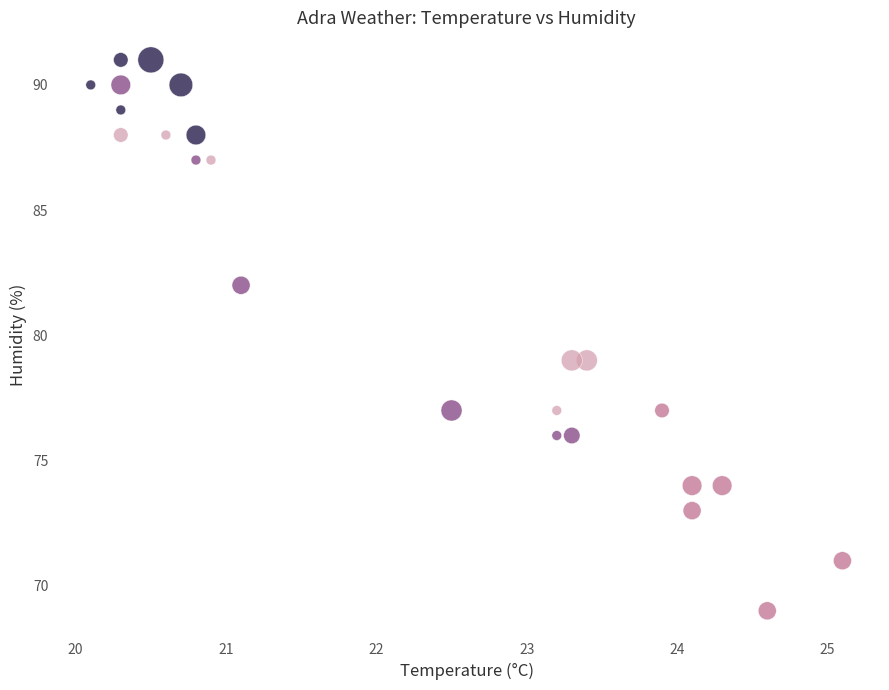

Which series has the widest spread of Y values?

Evening (18-24h)